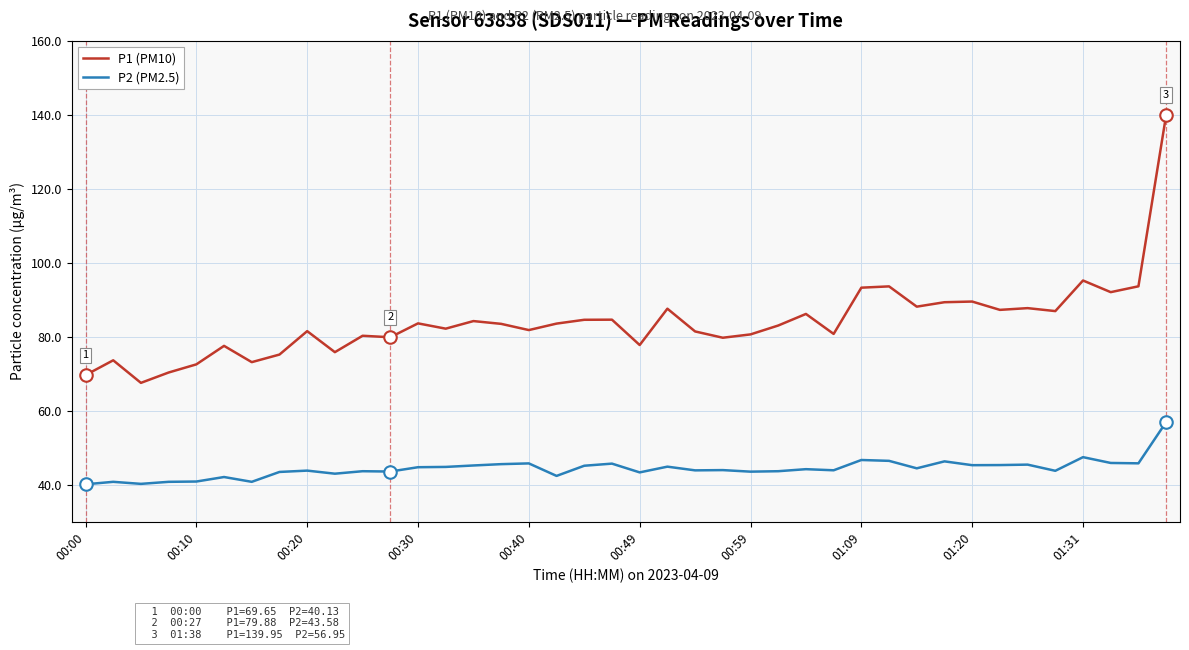

What is the maximum value for P2 (PM2.5)?

57.0